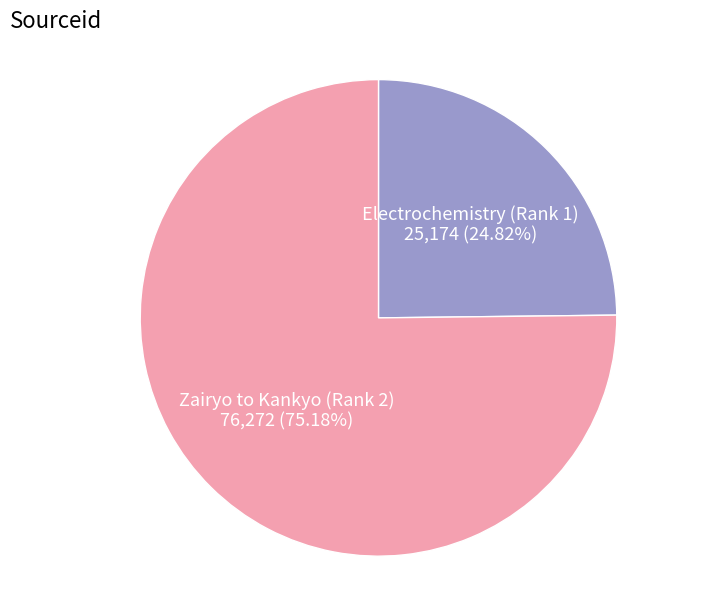

Does any single category account for the majority?

Yes